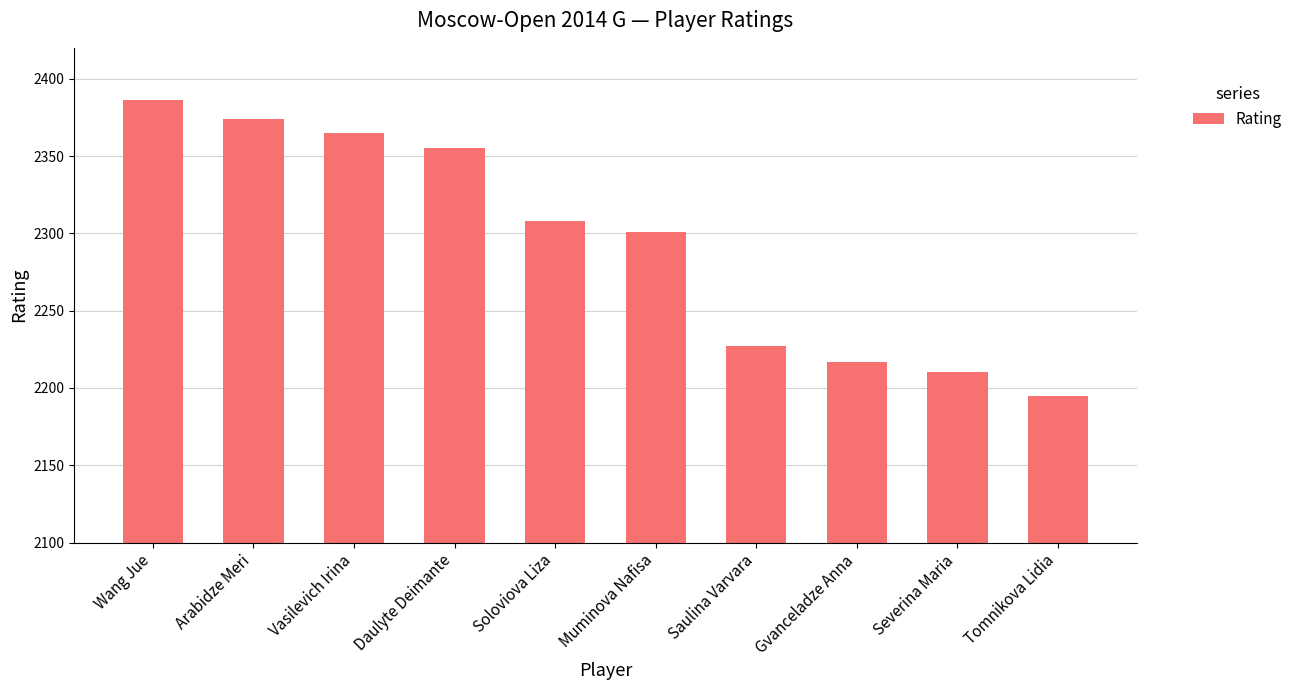

Reading left to right, what are all the values shown in this chart?

Wang Jue=2386	Arabidze Meri=2374	Vasilevich Irina=2365	Daulyte Deimante=2355	Soloviova Liza=2308	Muminova Nafisa=2301	Saulina Varvara=2227	Gvanceladze Anna=2217	Severina Maria=2210	Tomnikova Lidia=2195